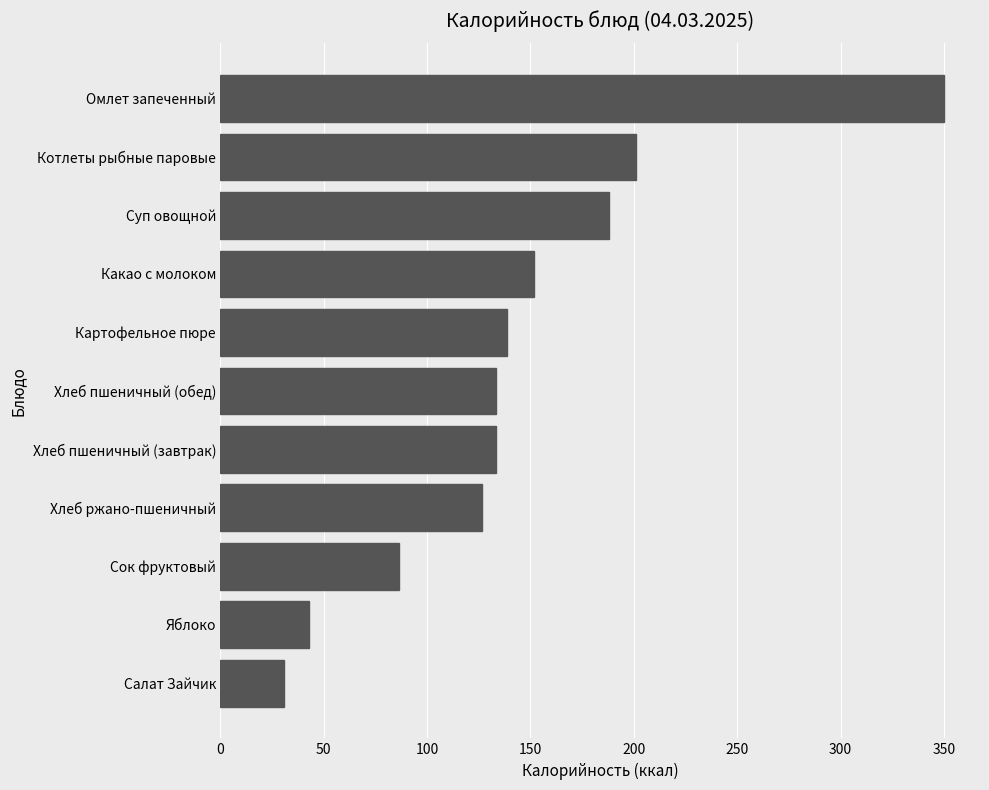

How many bars are there in total?

11